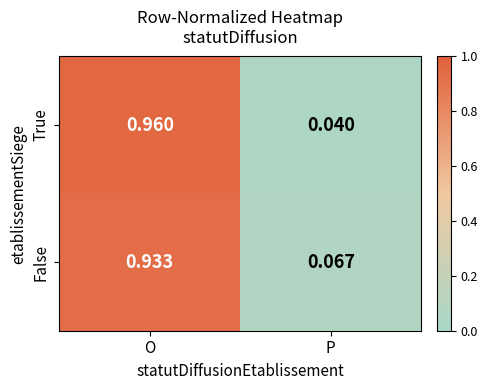

List the series in order of their peak value, lowest first.

False, True